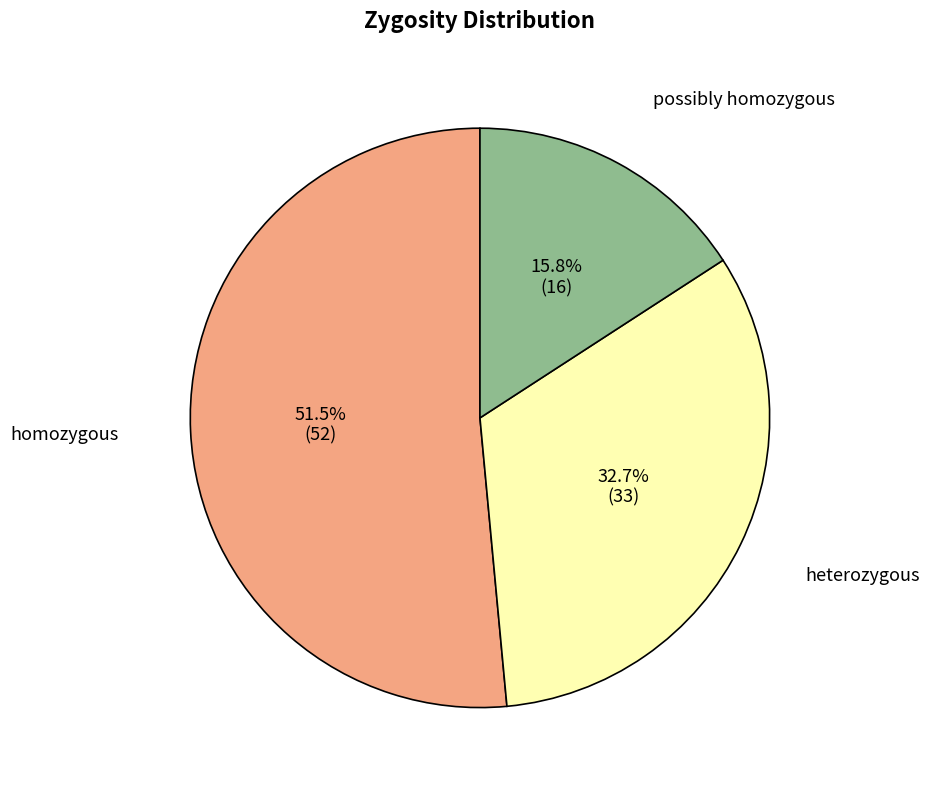

What percentage do heterozygous and homozygous together represent?

84.2%